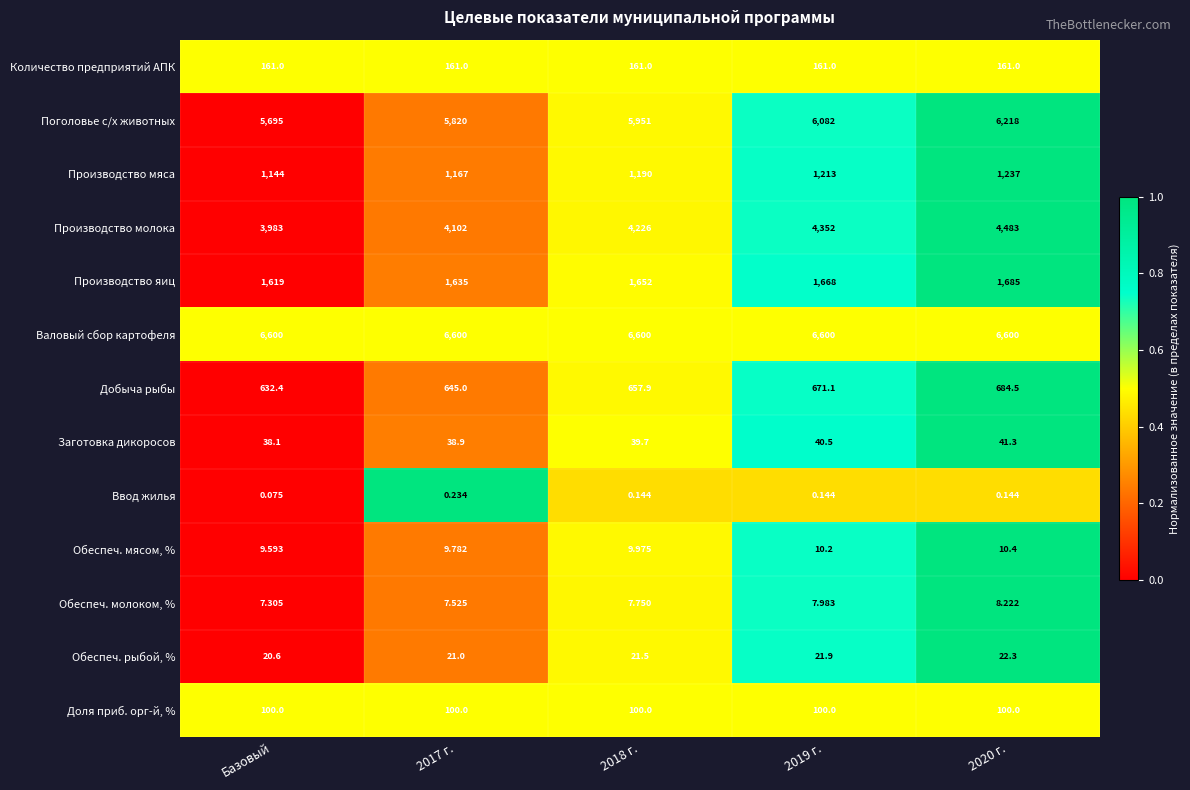

Which series changed the most between 2017 г. and 2019 г.?

Поголовье с/х животных